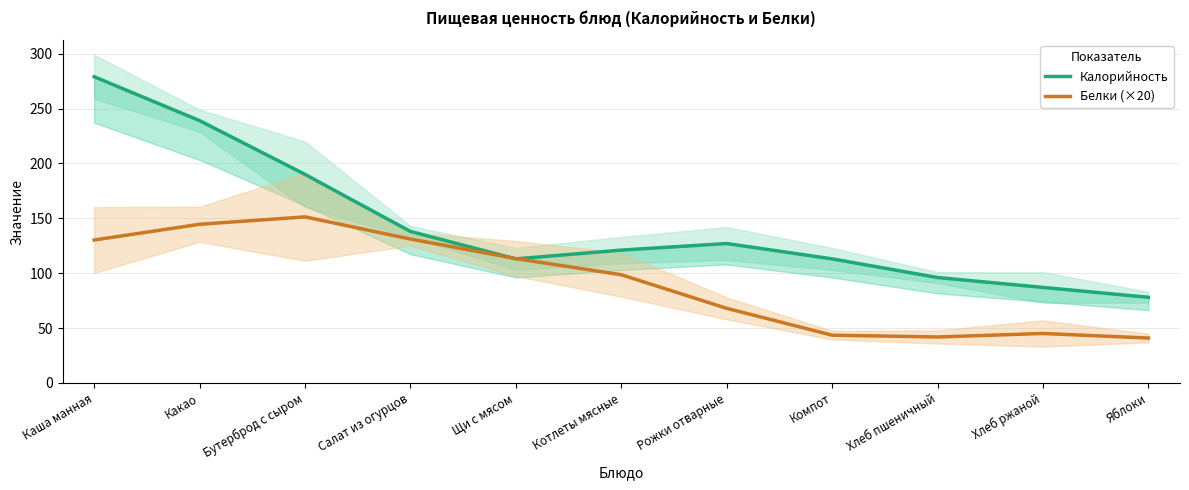

Which series ends up on top after the final intersection of Белки (×20) and Калорийность?

Калорийность